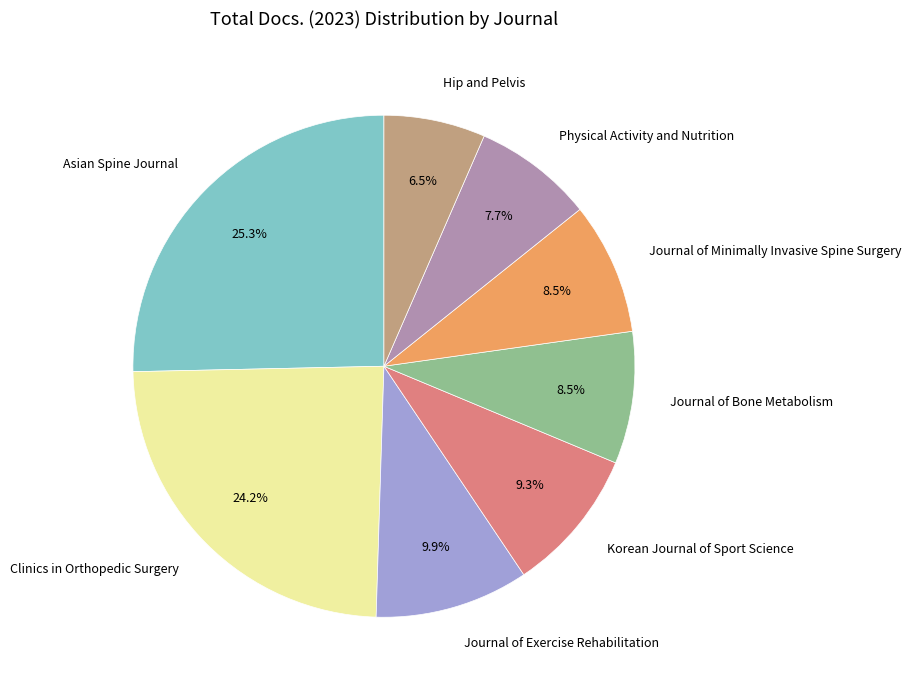

What percentage is the Physical Activity and Nutrition slice, to the nearest percent?

8%